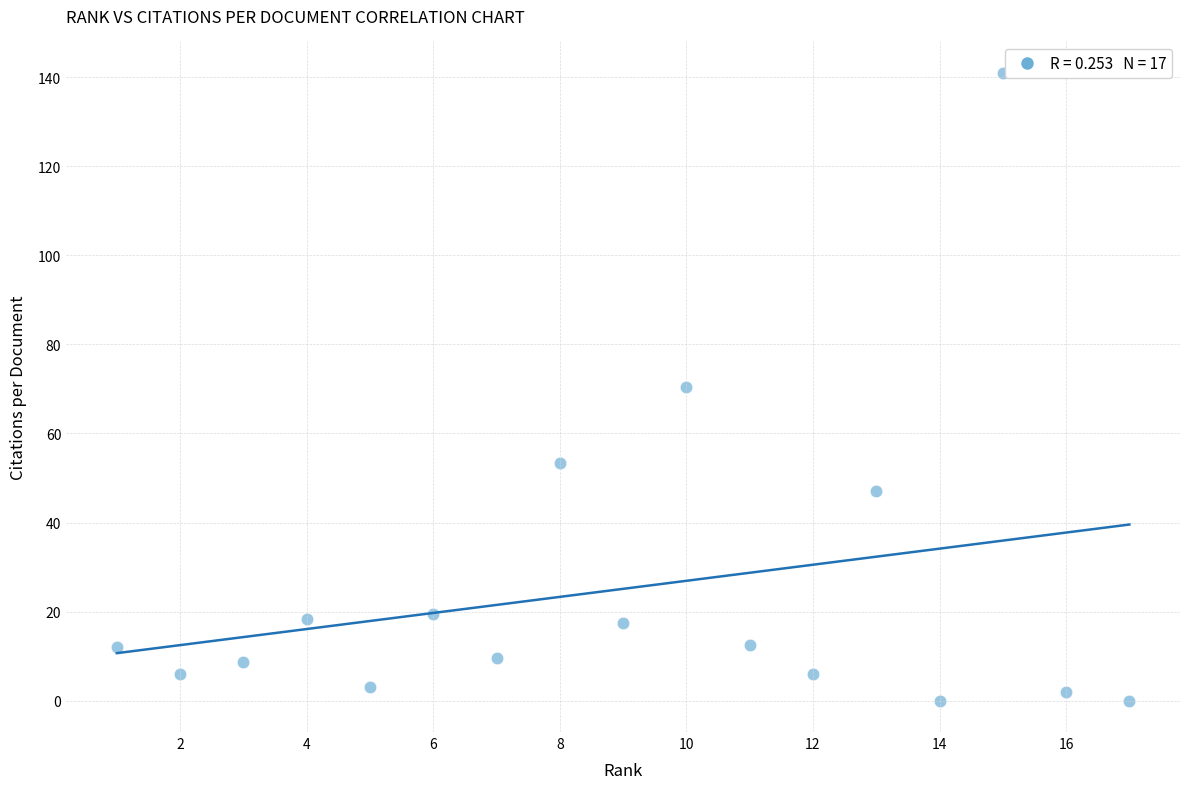

What is the range of Y values (max minus min)?

141.0